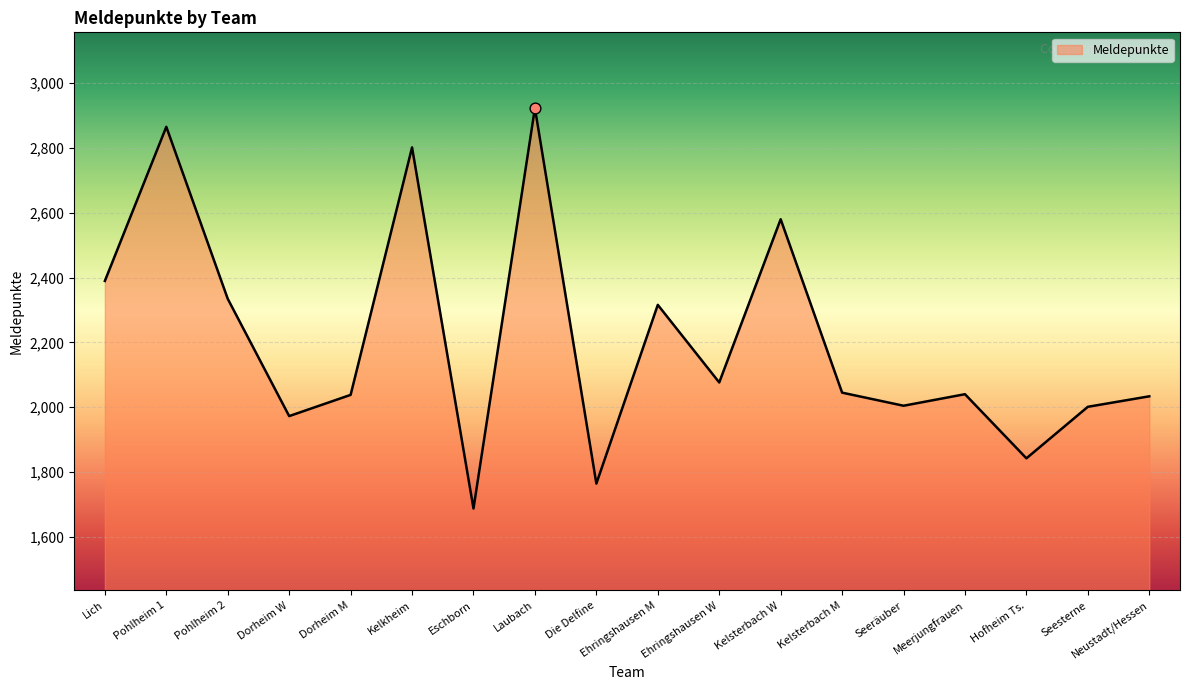

Approximately how many times larger is the value at Dorheim W compared to Die Delfine?

1.1